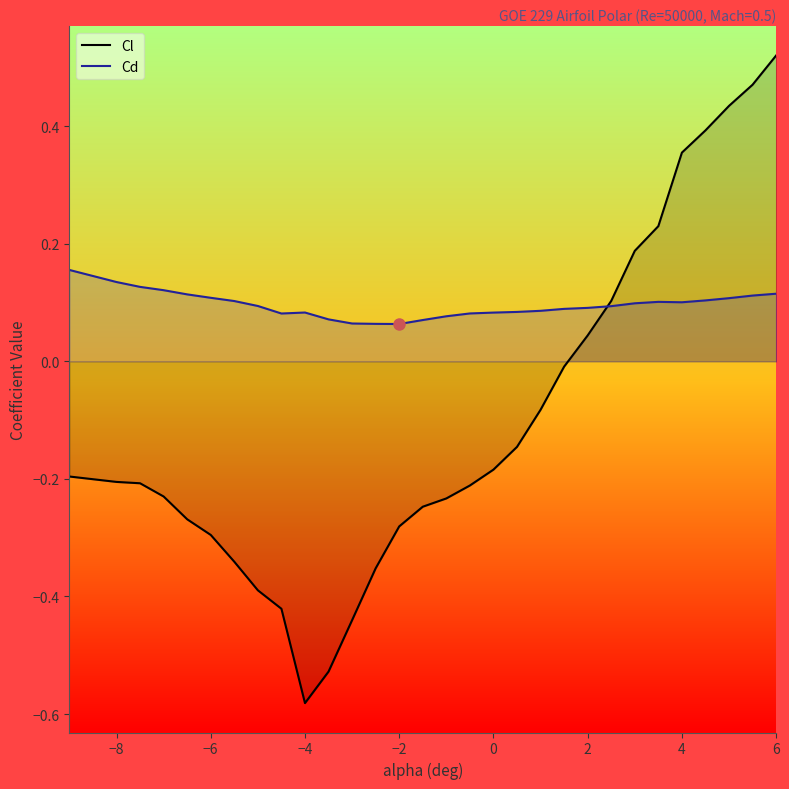

Which series has the widest spread of values?

Cl